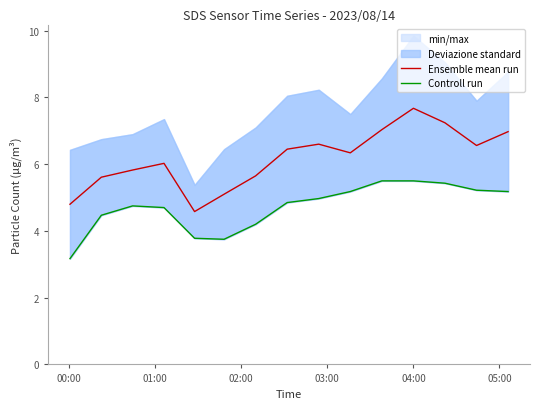

What is the sum of all Ensemble mean run values?

92.5